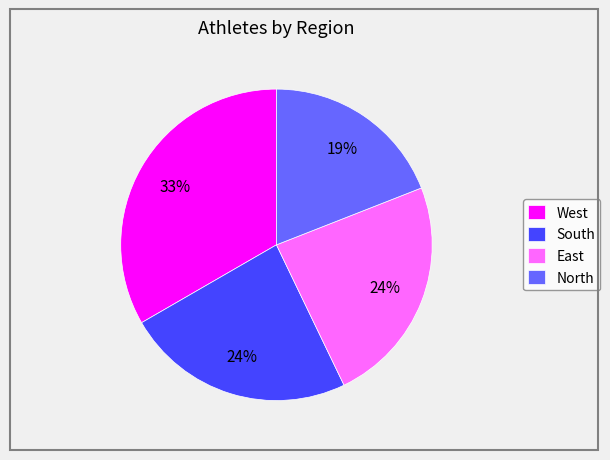

Is West the majority of the pie?

No